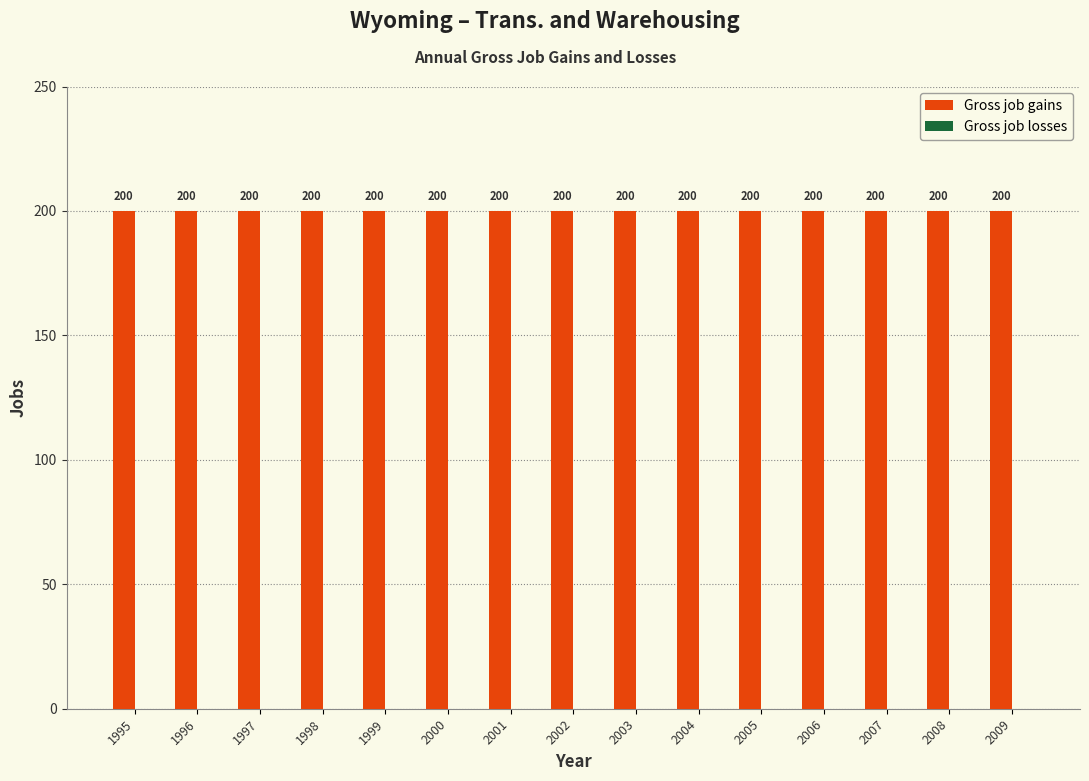

True or false: Gross job losses has a value of 0 at 2004.

True